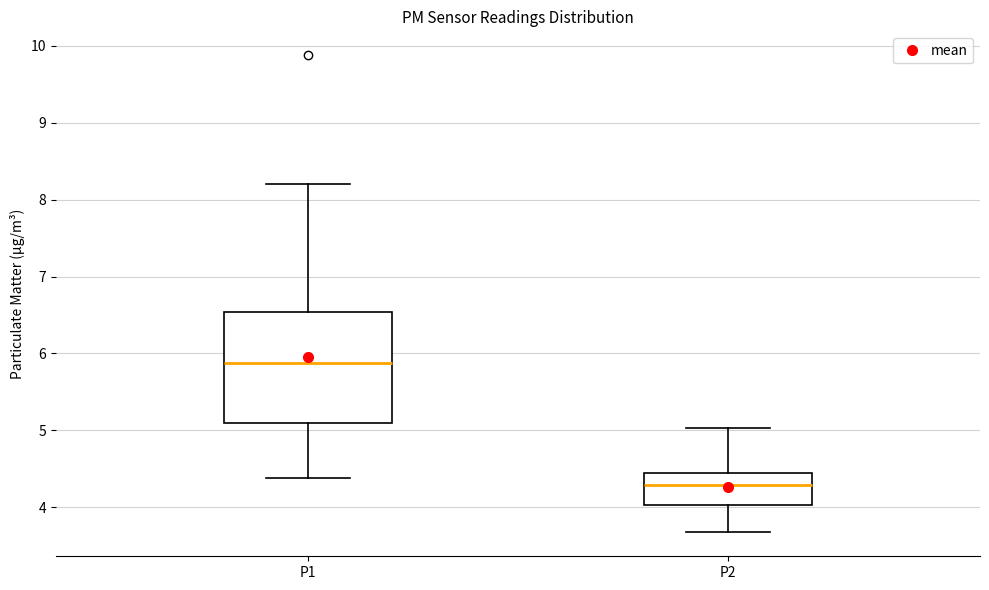

Where is the lower edge of the box for P2 on the y-axis? The values are not printed on the chart, so give them approximately, as read against the axis.

4.0